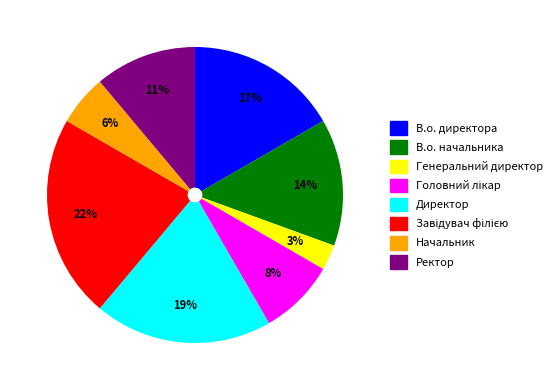

Do В.о. директора and В.о. начальника together represent more than half of the pie?

No